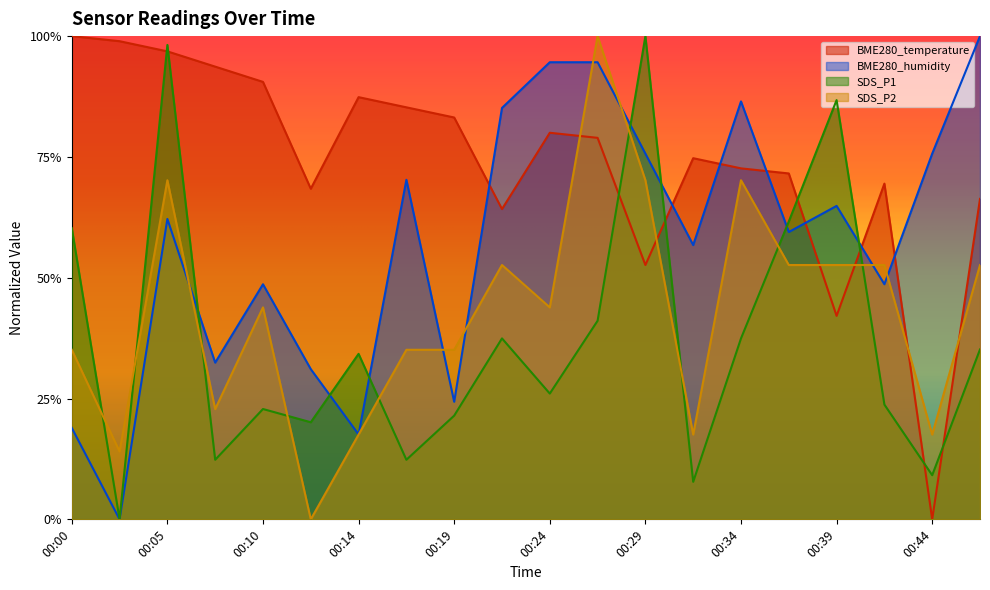

After their last crossing, which series has the higher values: SDS_P2 or BME280_humidity?

BME280_humidity